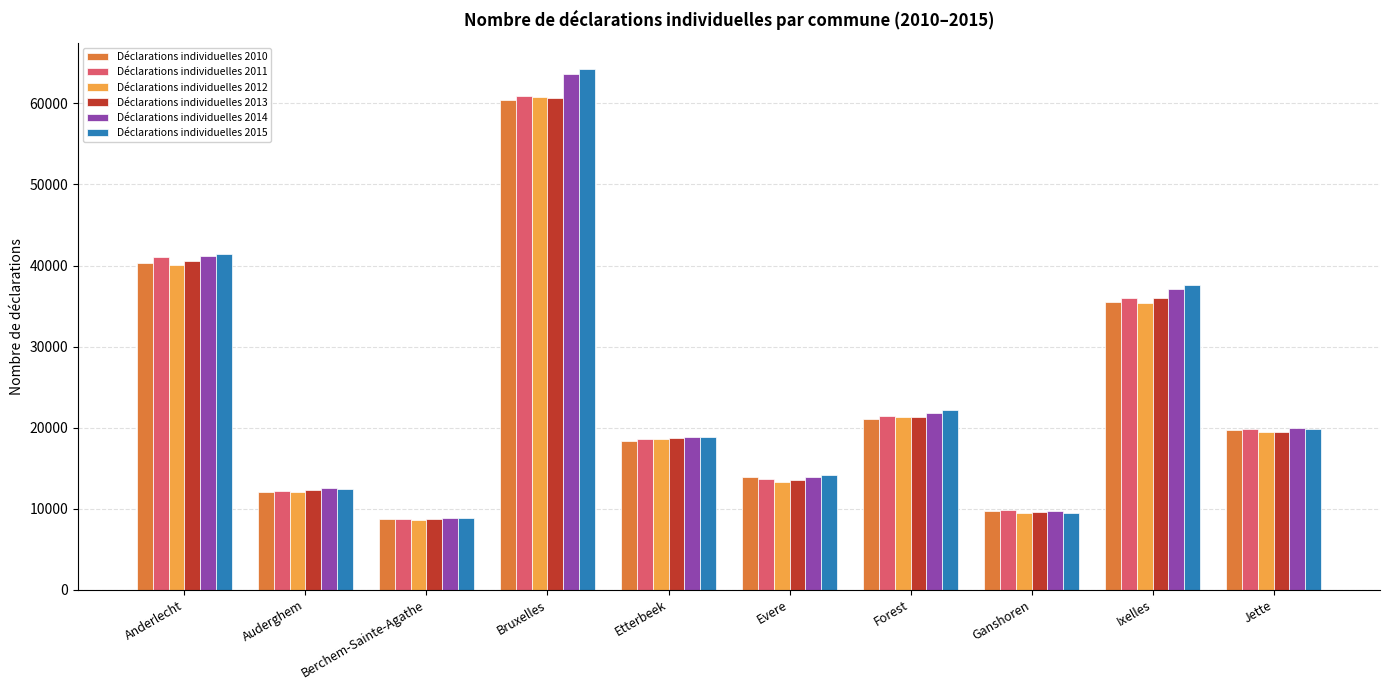

How many bars are there in total?

60